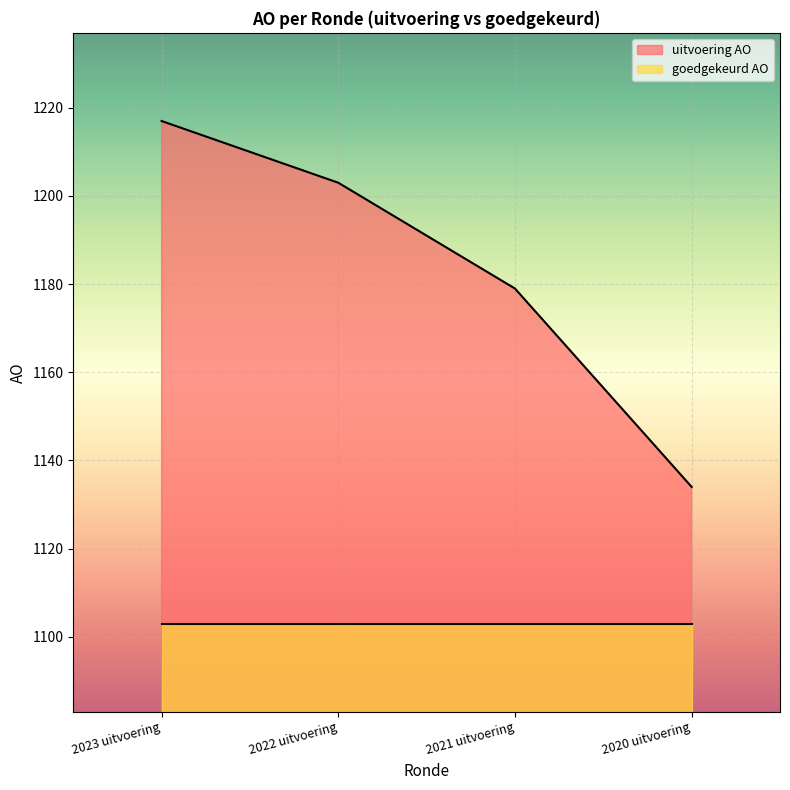

How many lines are shown in the chart?

2